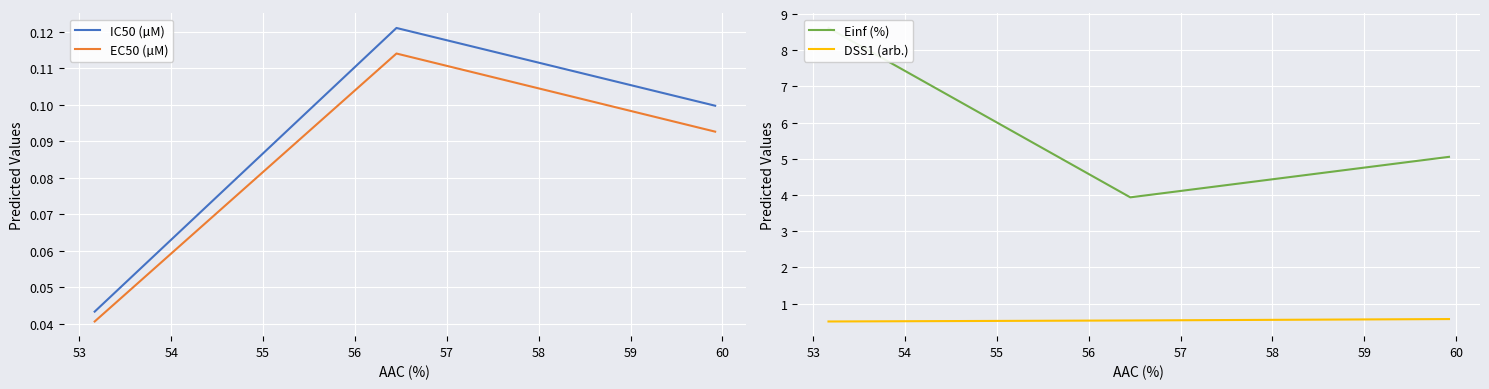

How many DSS1 (arb.) values are between 0 and 1?

3